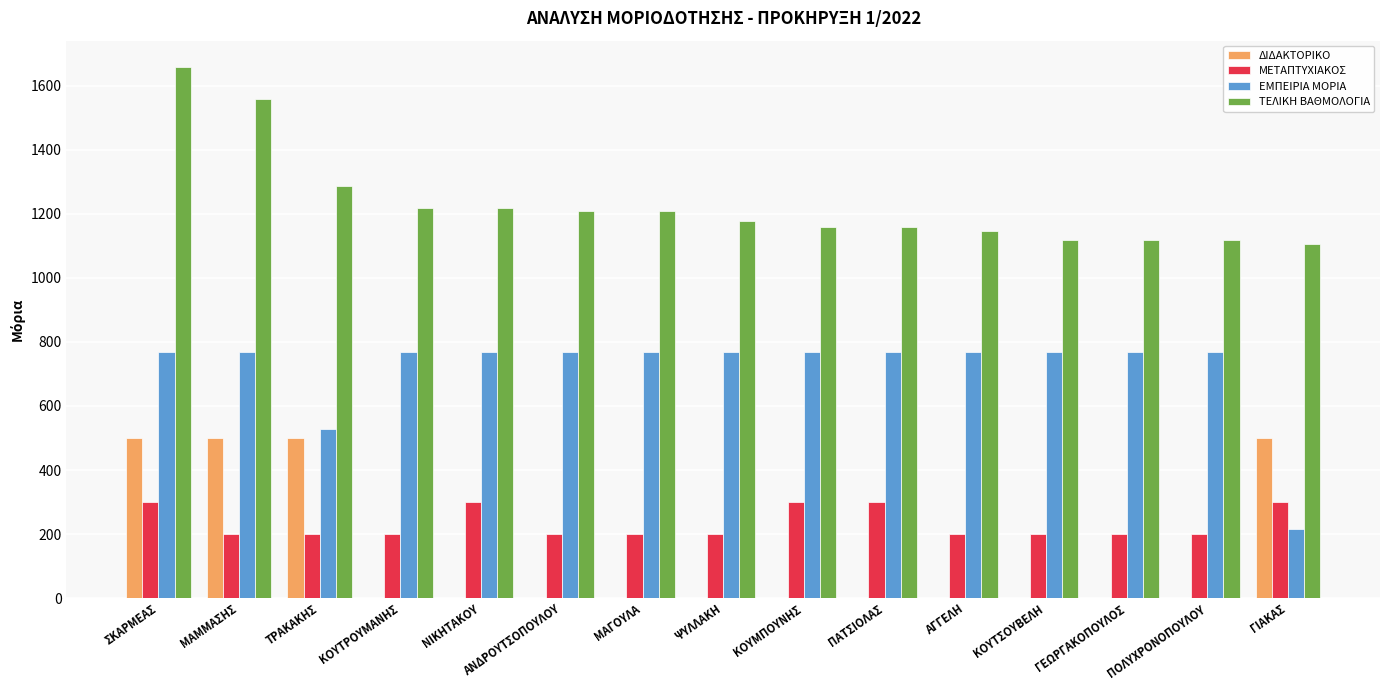

Where is ΤΕΛΙΚΗ ΒΑΘΜΟΛΟΓΙΑ nearest to the value 1382?

ΤΡΑΚΑΚΗΣ